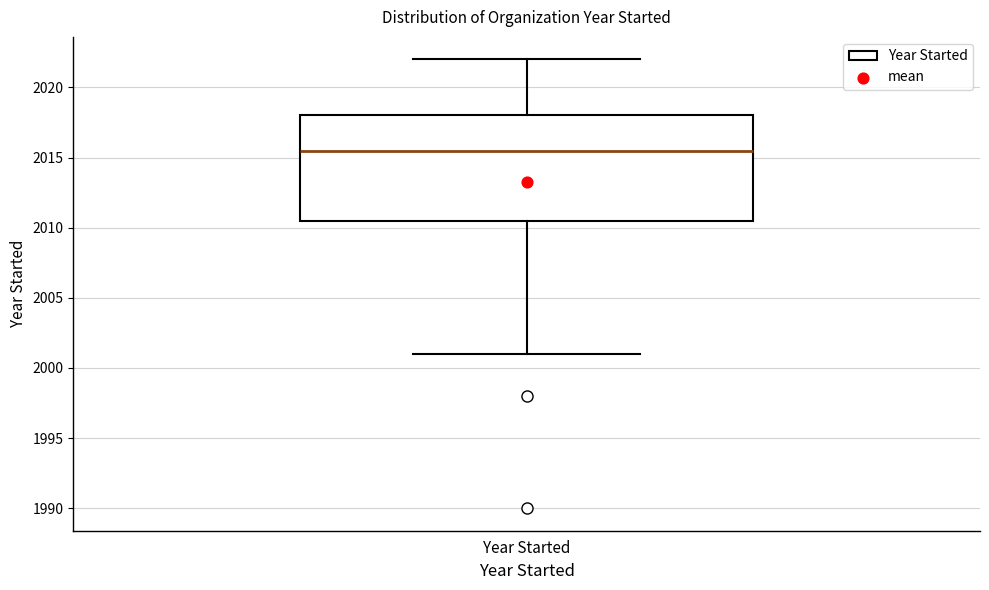

Read this box plot against the y-axis: the position of the median line, the range covered by the box, and the ends of both whiskers. The values are not printed on the chart, so give them approximately, as read against the axis.

median 2015.5, box 2010.5 to 2018.0, whiskers 2001.0 to 2022.0